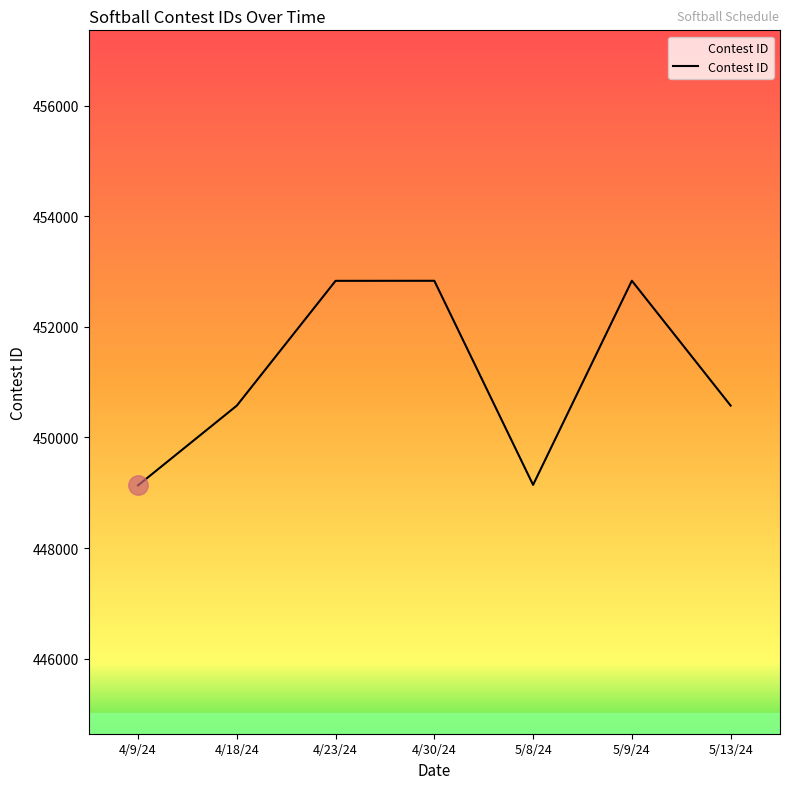

What is the greatest value displayed?

452835